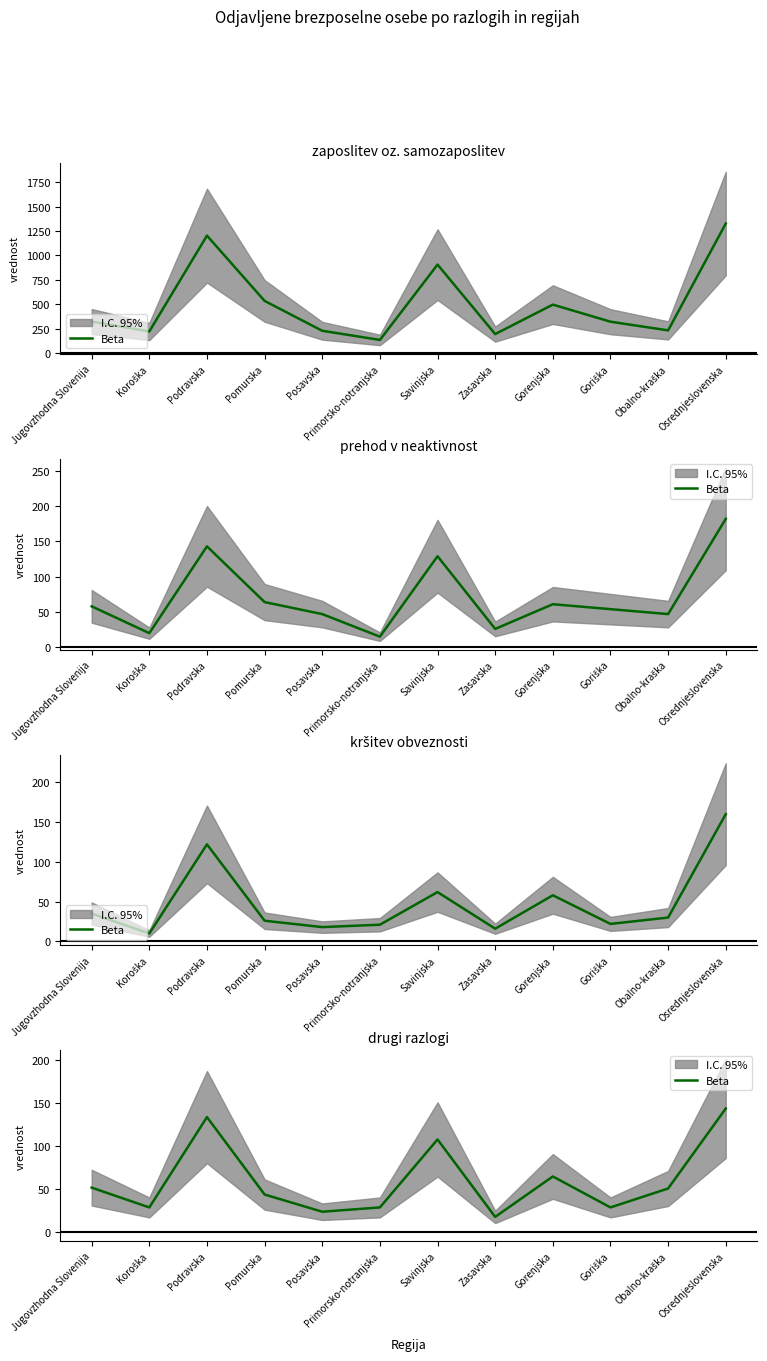

Reading left to right, transcribe all the data shown in this chart.

52	29	134	44	24	29	108	18	65	29	51	144